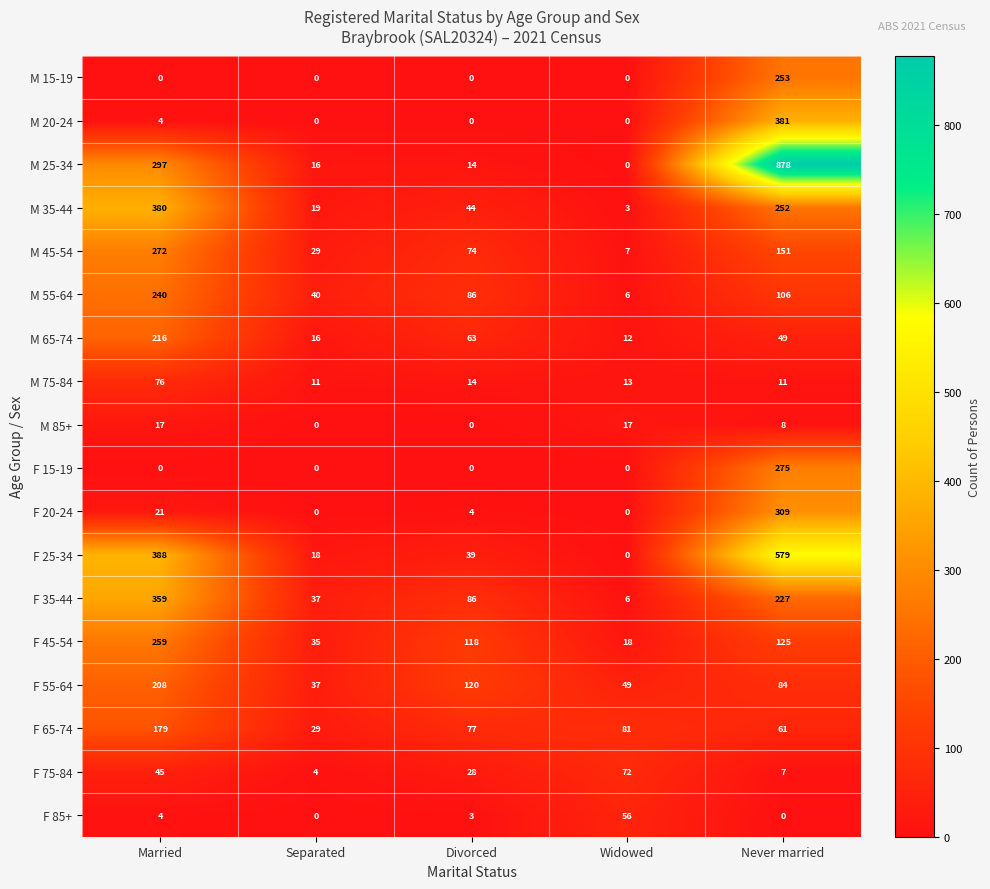

What is the difference between the highest and lowest values at Divorced?

120